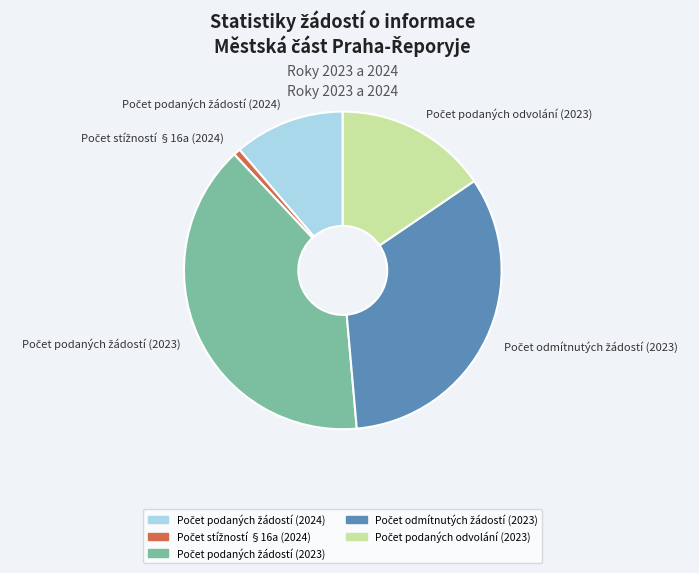

Is there any slice that represents more than half of the pie?

No